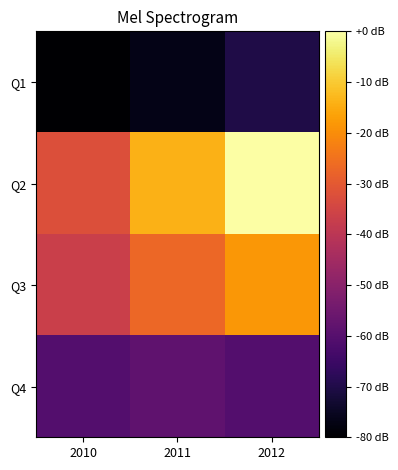

At which category is the sum across all series the highest?

2012